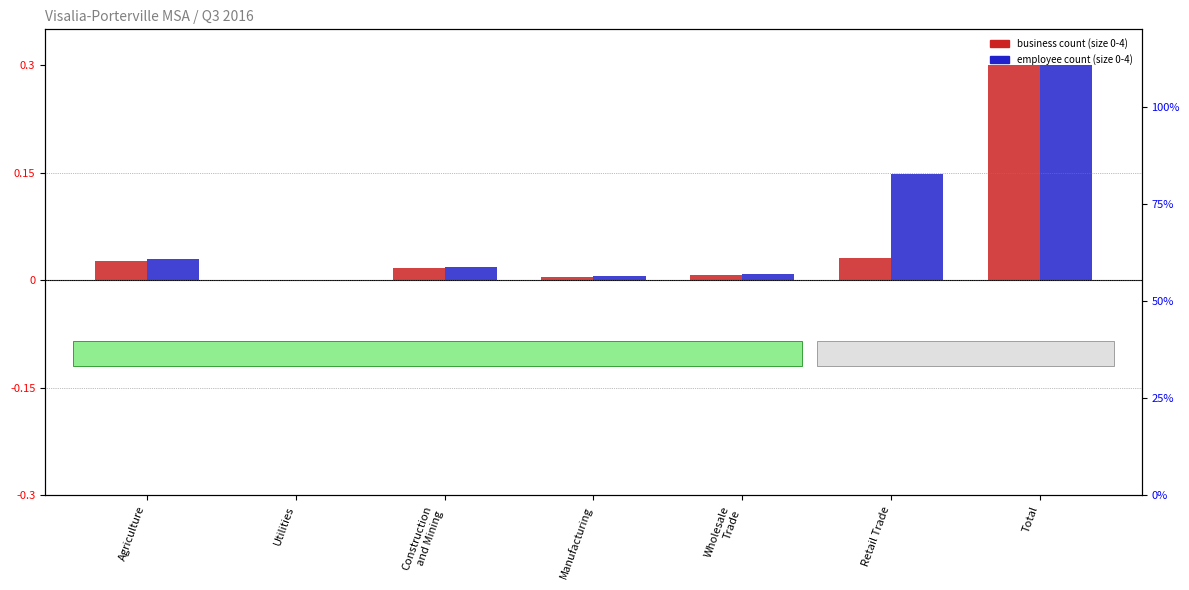

What is the label of the 4th bar from the left?

Manufacturing